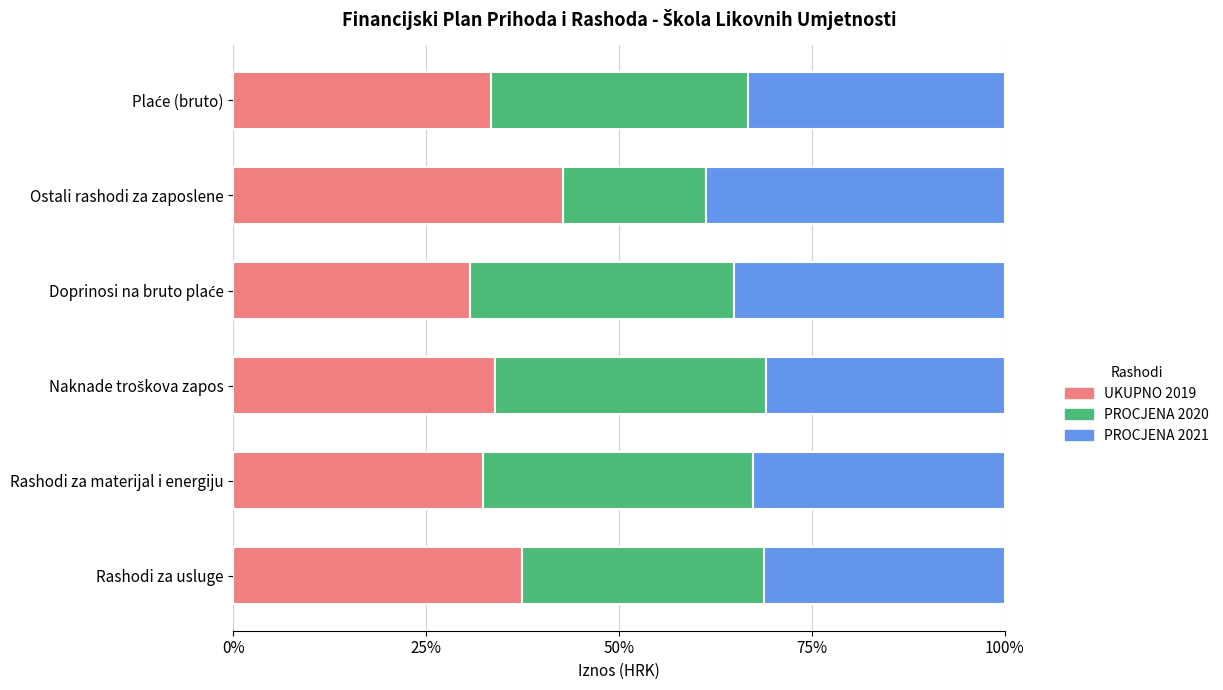

What is the minimum value for UKUPNO 2019?

30.7